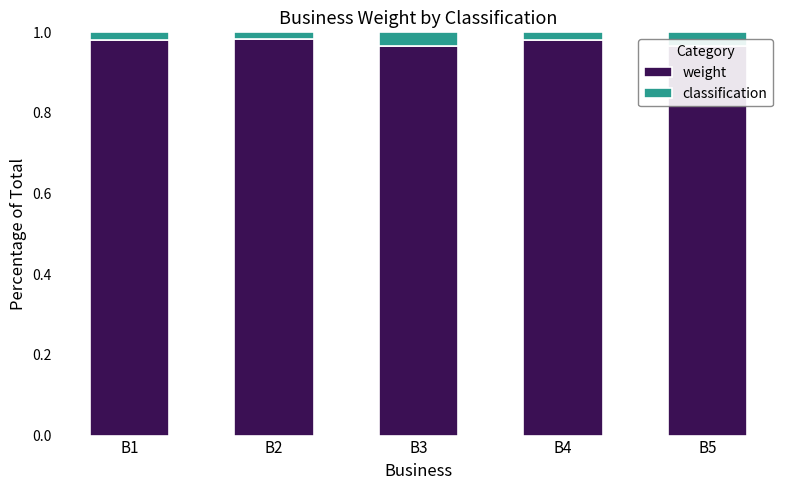

At how many categories does at least one series exceed 0?

5